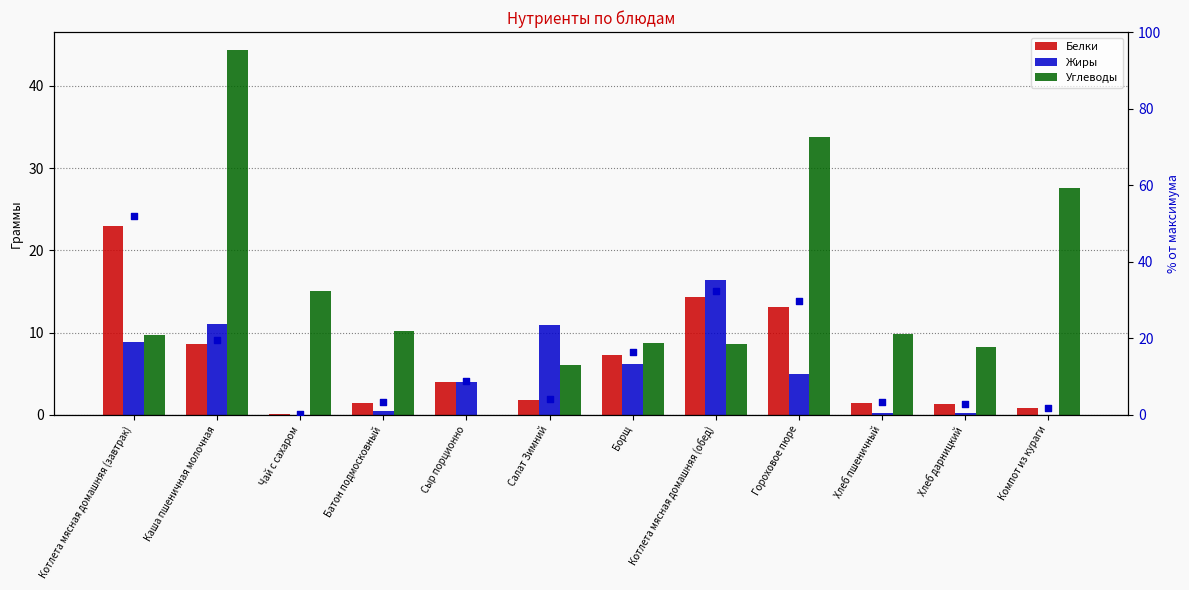

What are all the series names shown in the legend?

Белки, Жиры, Углеводы, % от макс.